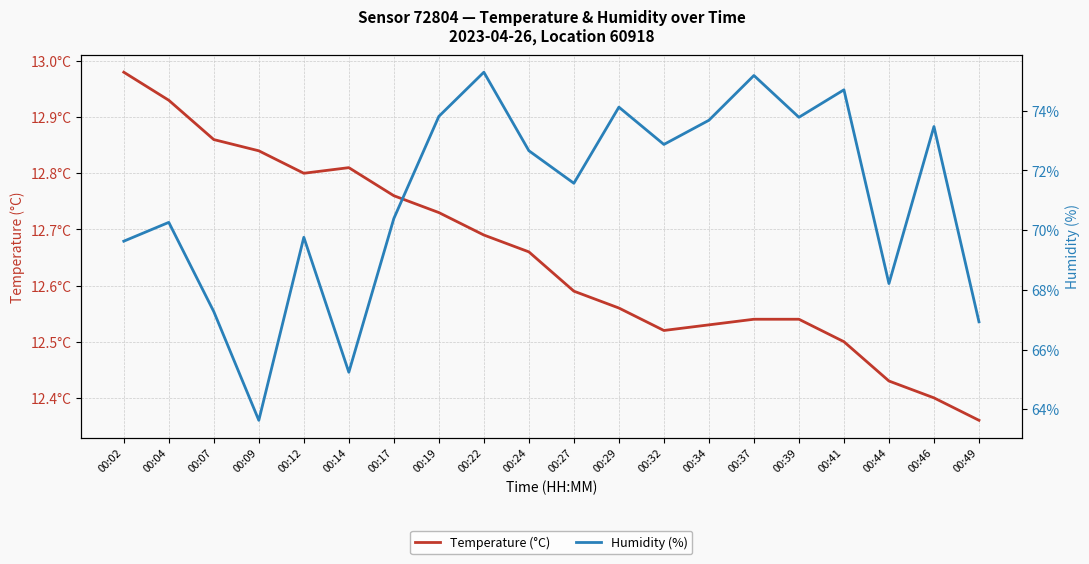

At which category is the sum across all series the highest?

00:22